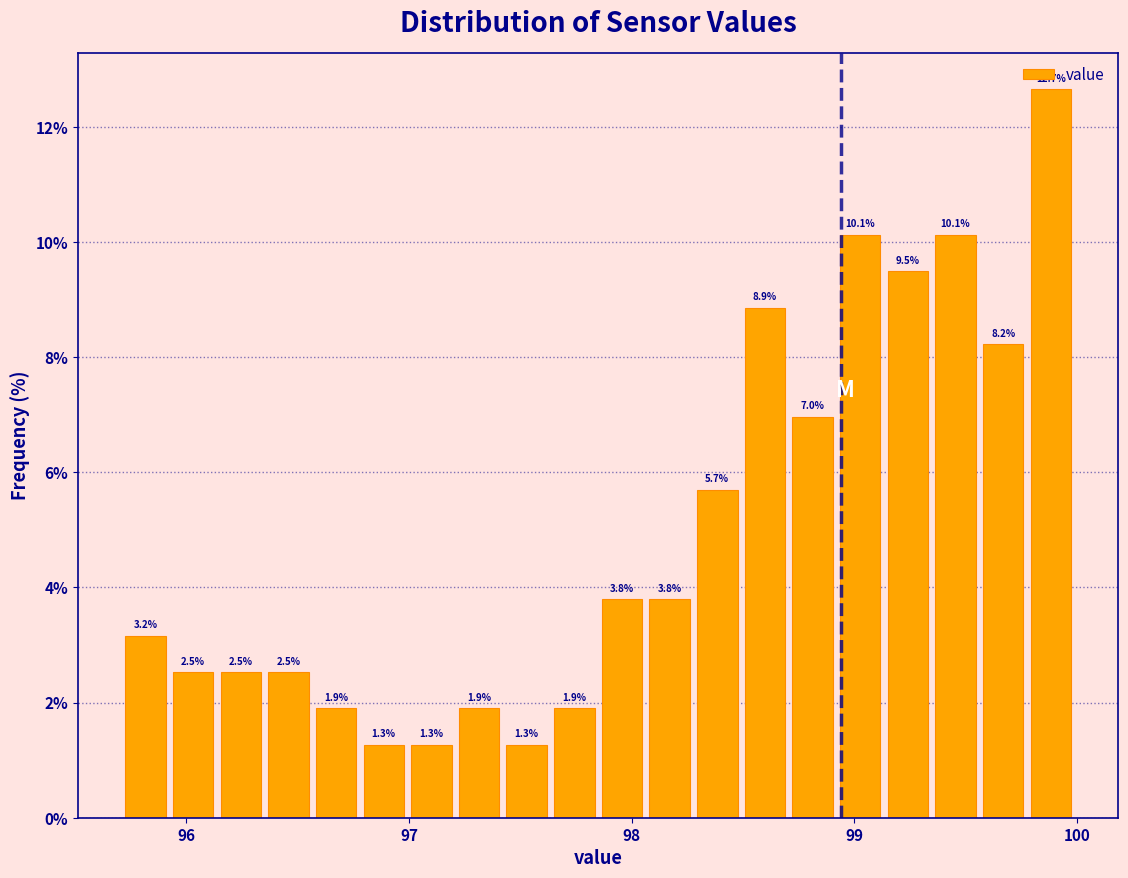

Read against the x-axis, roughly where is the centre of the tallest bar?

99.9